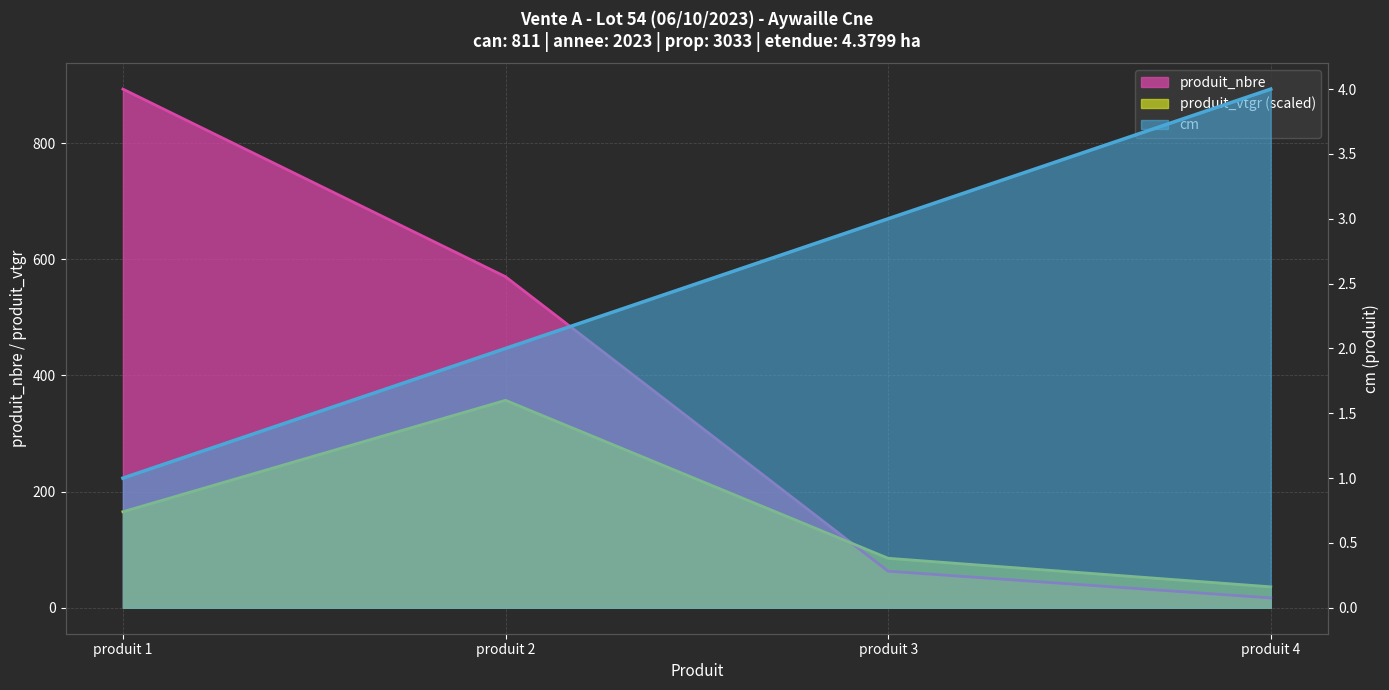

At which label is produit_nbre closest to 455?

produit 2